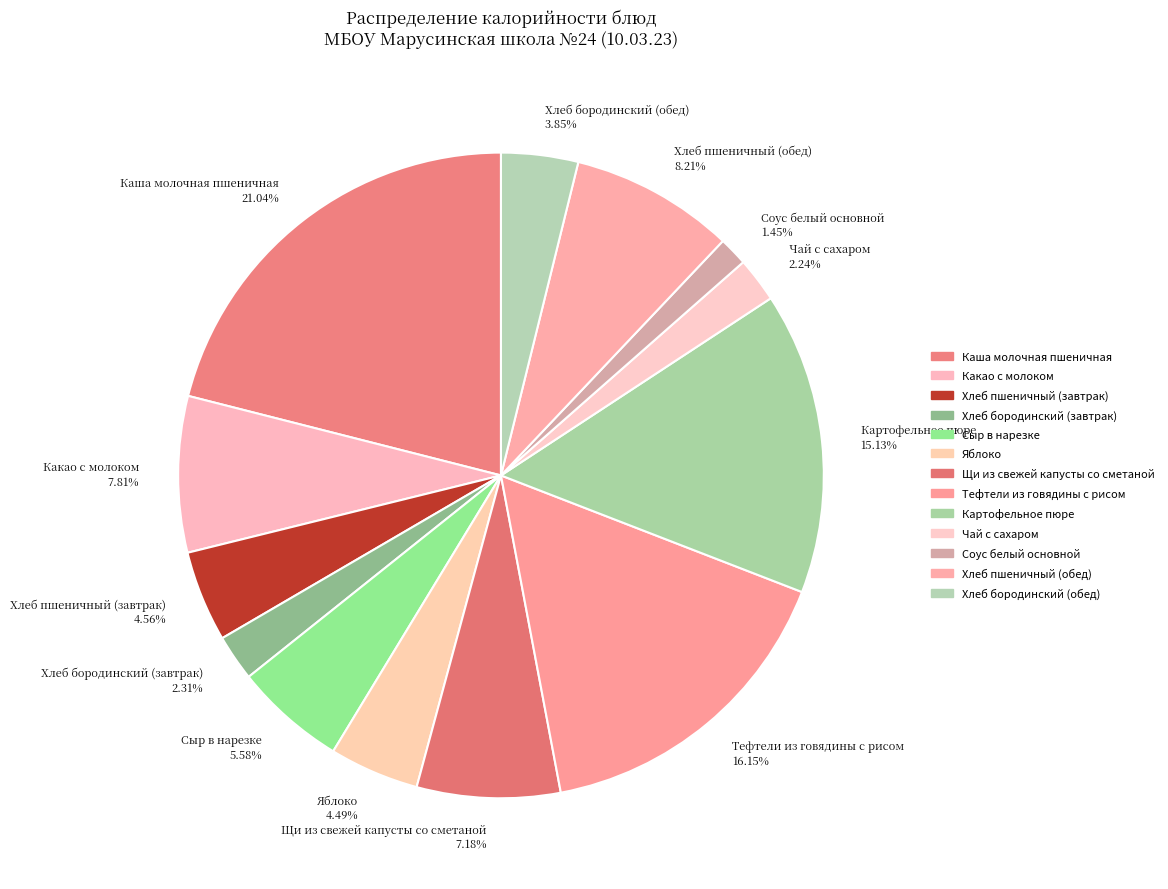

Which slice is the largest?

Каша молочная пшеничная